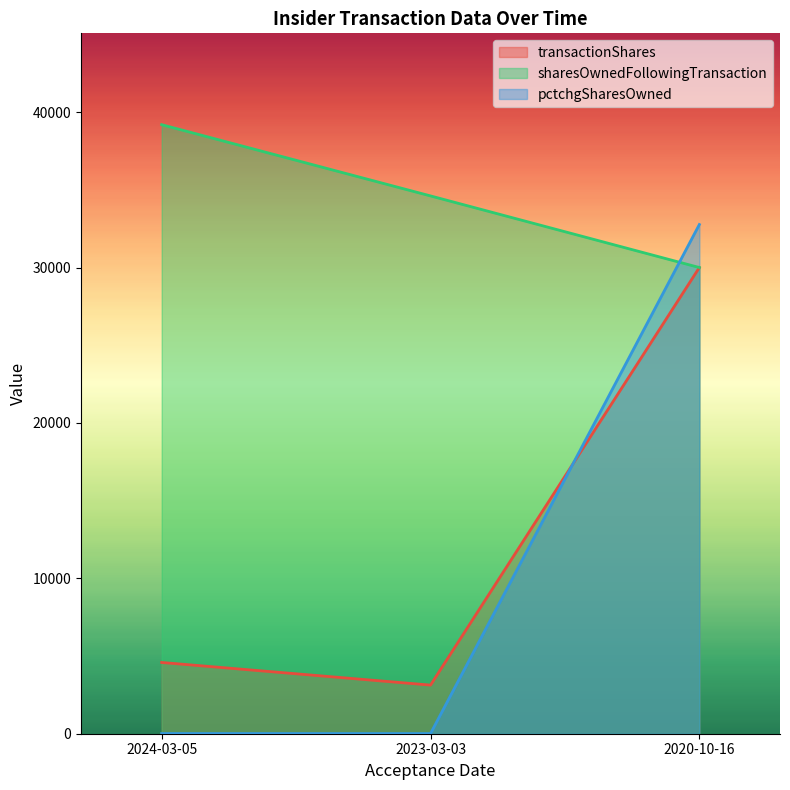

What is the difference between the maximum and minimum values in the sharesOwnedFollowingTransaction series?

9192